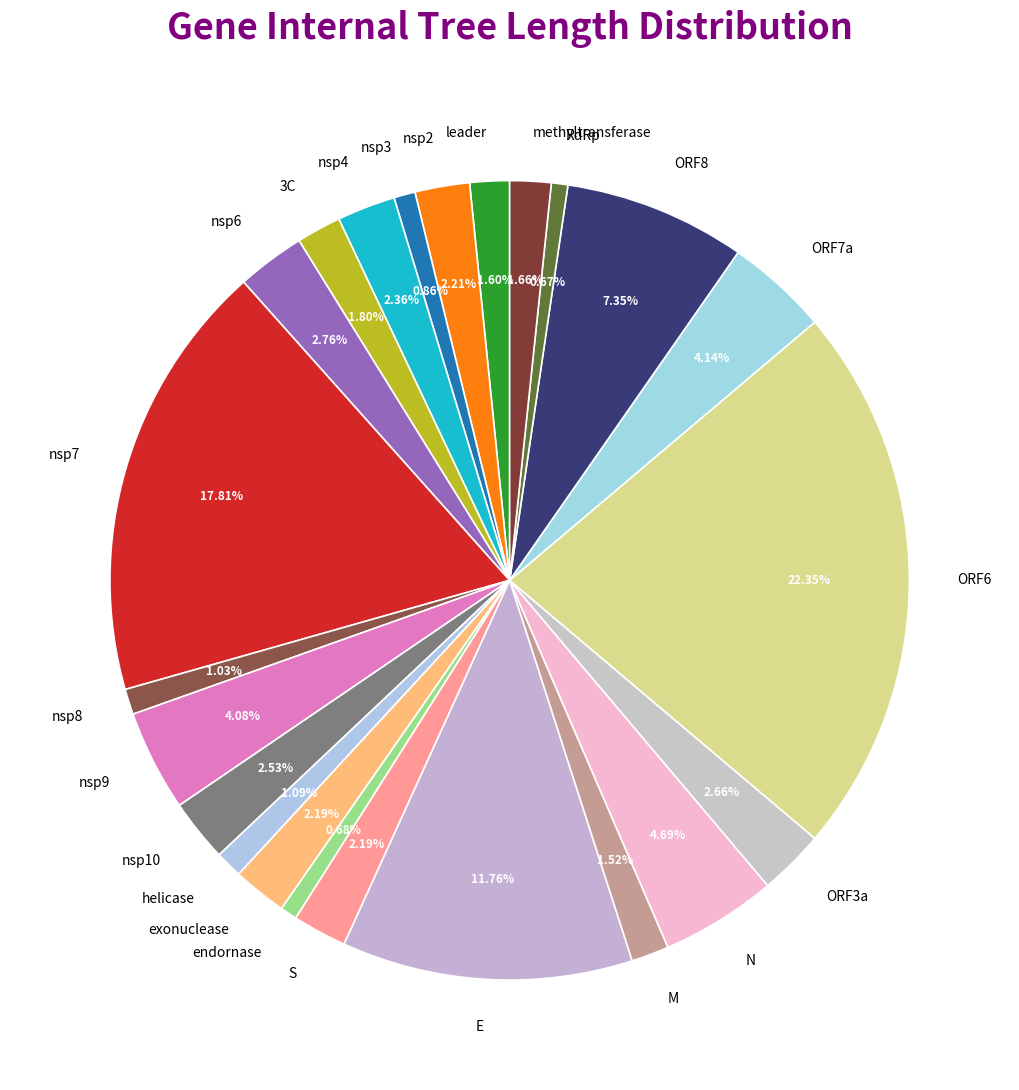

To the nearest percent, what is the difference between the largest and smallest slice percentages?

22%